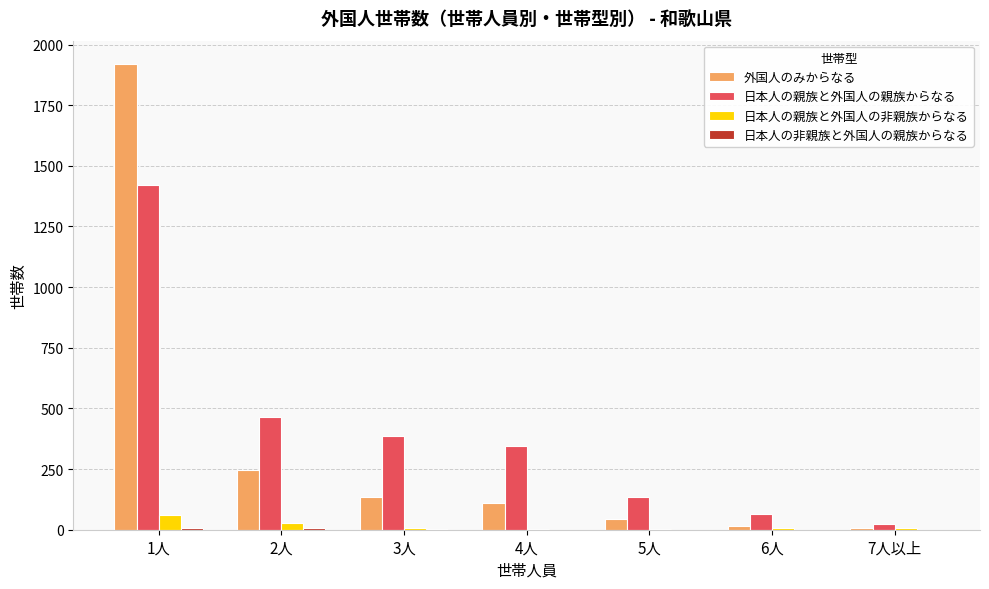

Which series has the widest spread of values?

外国人のみからなる